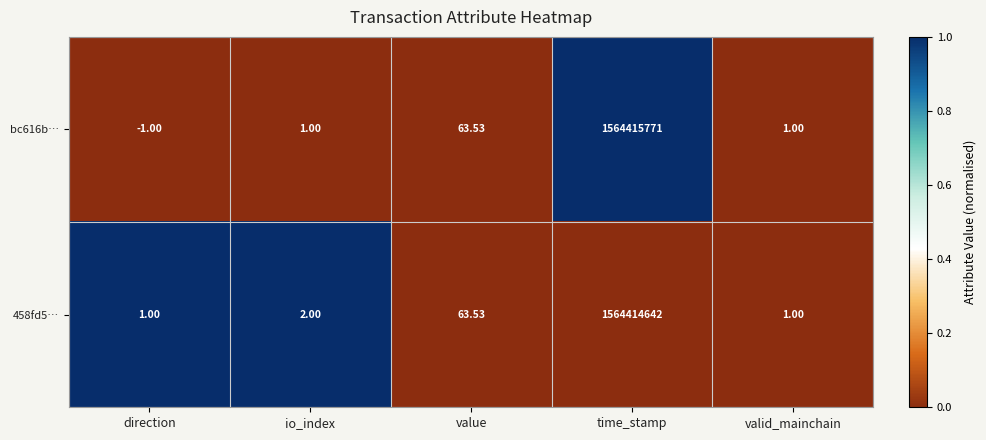

At which label is bc616b… closest to 782207885?

value